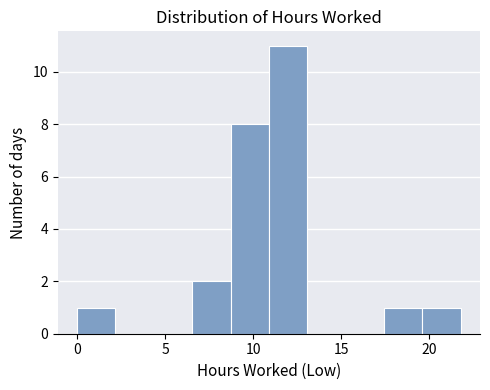

Over which range of the x-axis is the bar tallest?

11.0 to 13.0